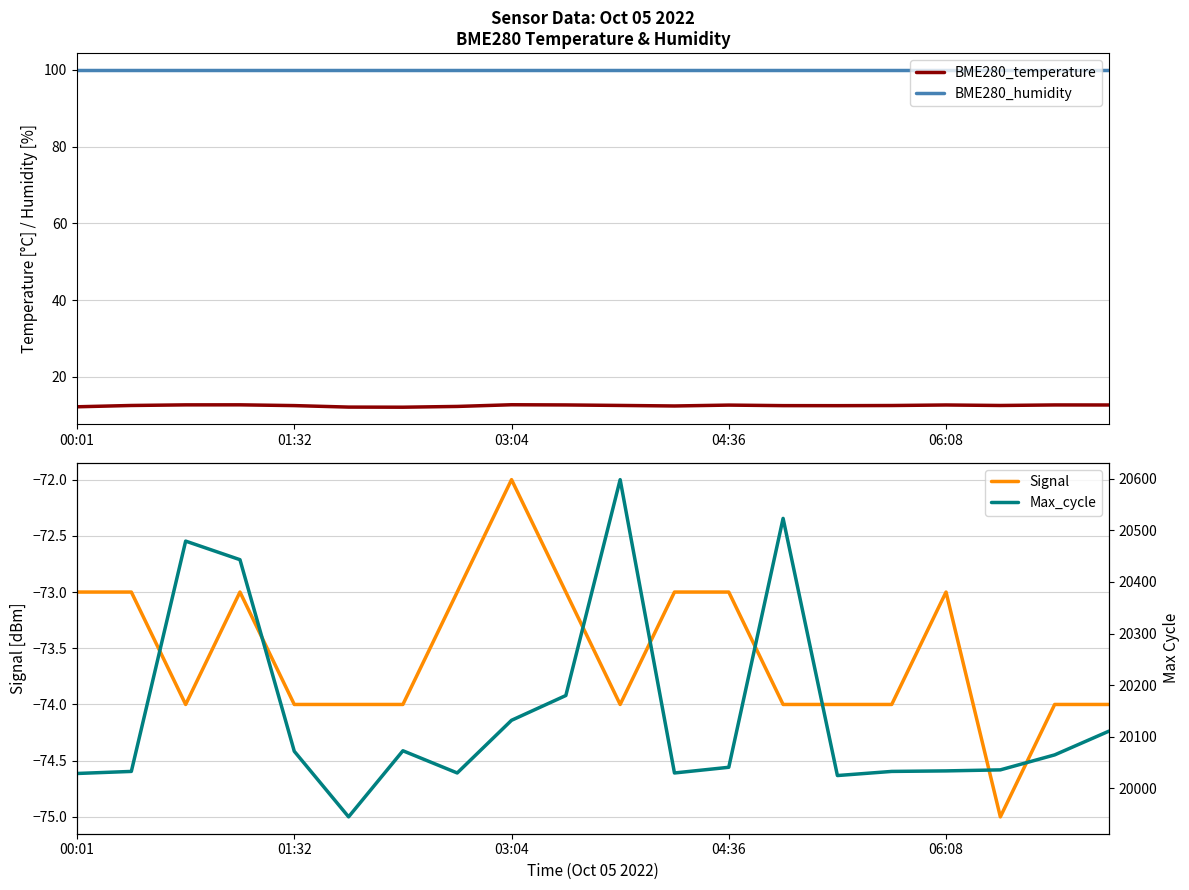

Is it true that BME280_temperature equals 19.7 at 06:08?

False